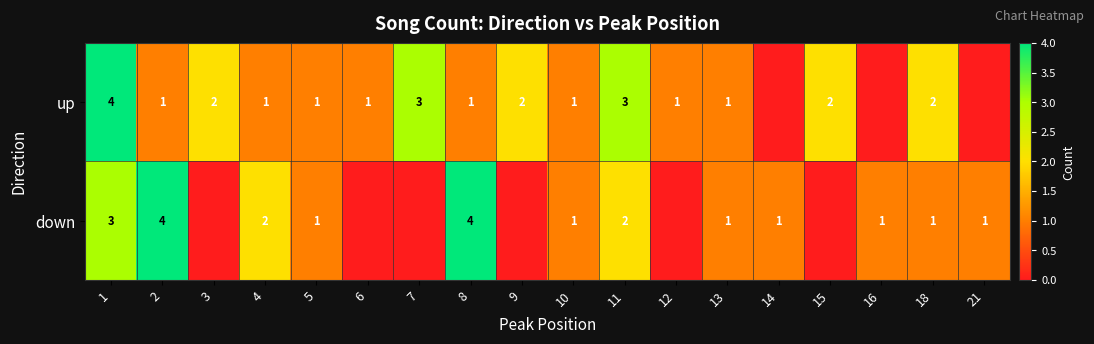

At 18, list the series in order from largest to smallest.

up, down